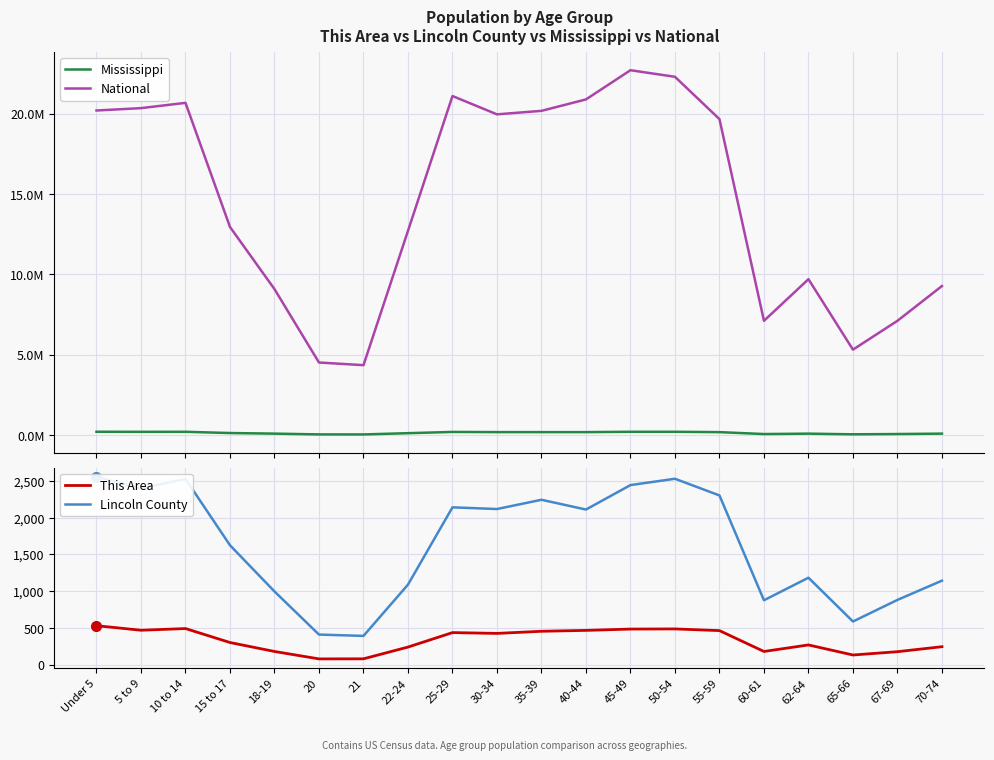

At which label is Lincoln County closest to 1473?

15 to 17